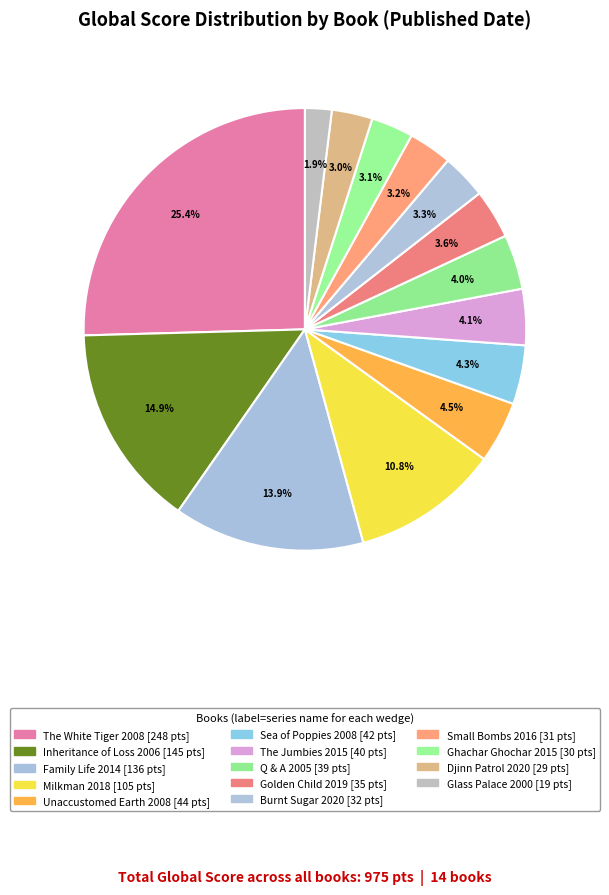

Rank the categories by value from lowest to highest.

2000 (The Glass Palace), 2020 (Djinn Patrol On The Purple Line), 2015 (Ghachar Ghochar), 2016 (The Association Of Small Bombs), 2020 (Burnt Sugar), 2019 (Golden Child), 2005 (Q & A), 2015 (The Jumbies), 2008 (Sea of Poppies), 2008 (Unaccustomed Earth), 2018 (Milkman), 2014 (Family Life), 2006 (The Inheritance of Loss), 2008 (The White Tiger)